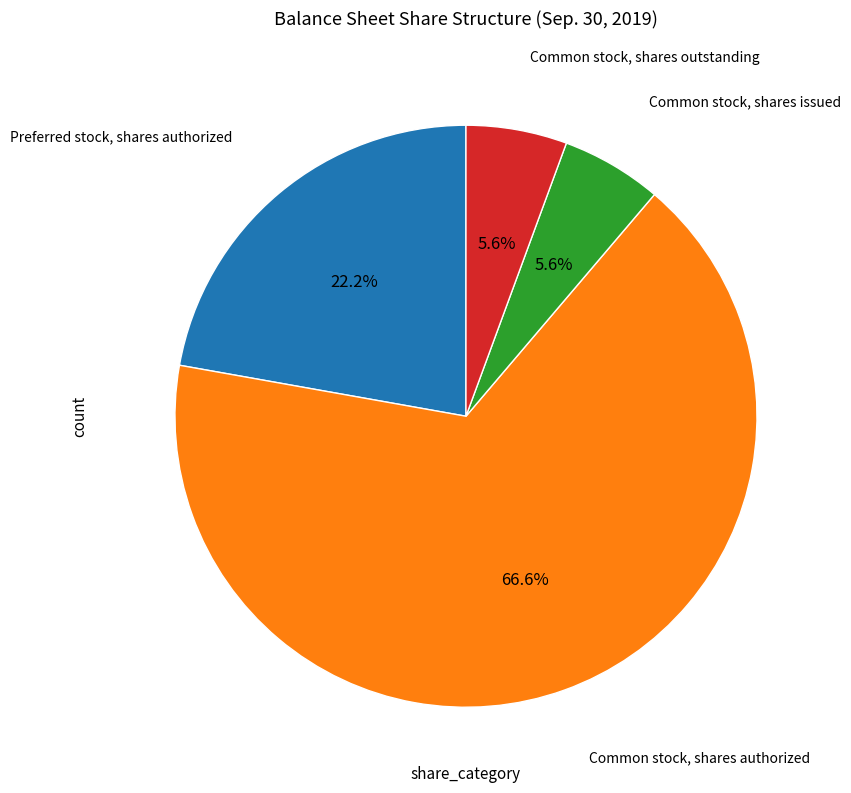

Is there a majority slice in this chart?

Yes